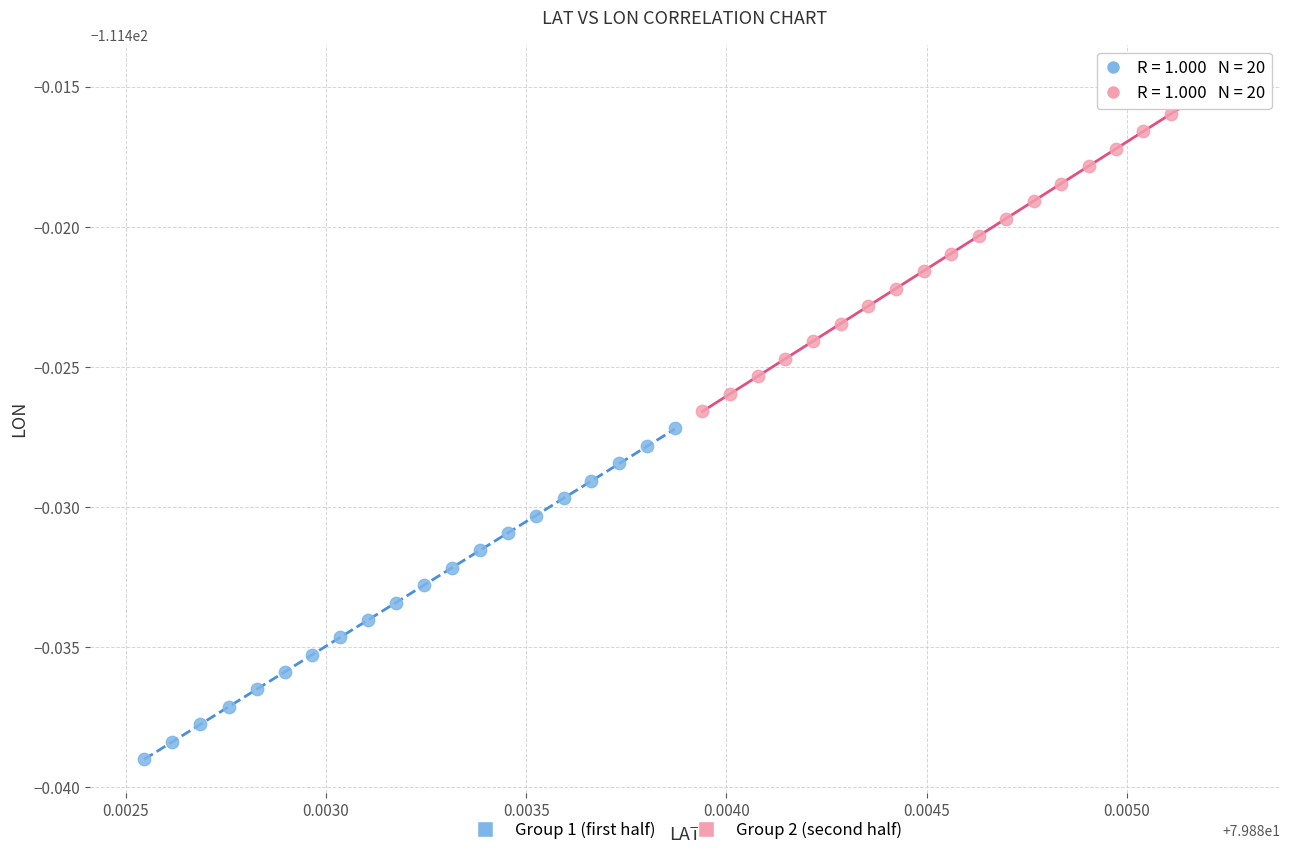

Which series has the largest Y range (max minus min)?

Group 2 (second half)